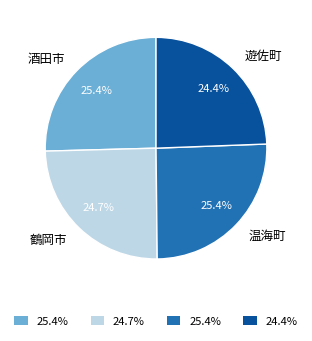

Is there any slice that represents more than half of the pie?

No